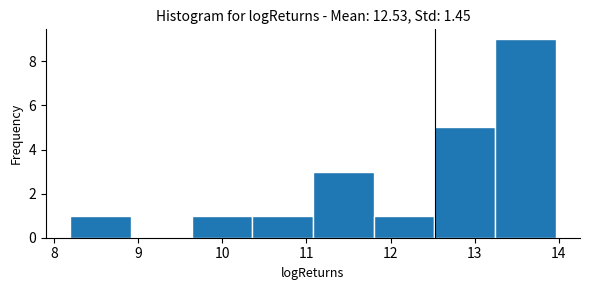

Reading left to right, transcribe this chart: for each bar, give the range it covers on the x-axis and its height. Neither the bar edges nor the heights are printed on the chart, so give them approximately, as read against the axes.

8.2 to 8.9: 1
8.9 to 9.6: 0
9.6 to 10.4: 1
10.4 to 11.1: 1
11.1 to 11.8: 3
11.8 to 12.5: 1
12.5 to 13.2: 5
13.2 to 14.0: 9